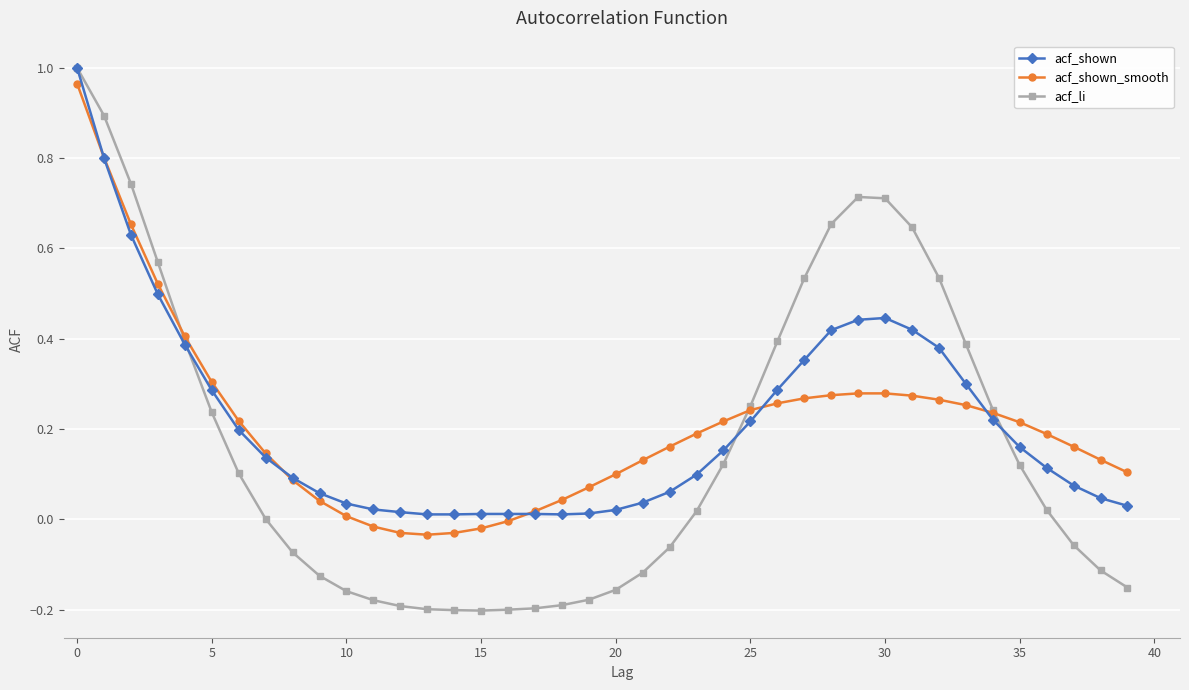

Which series has the largest range (max minus min)?

acf_li